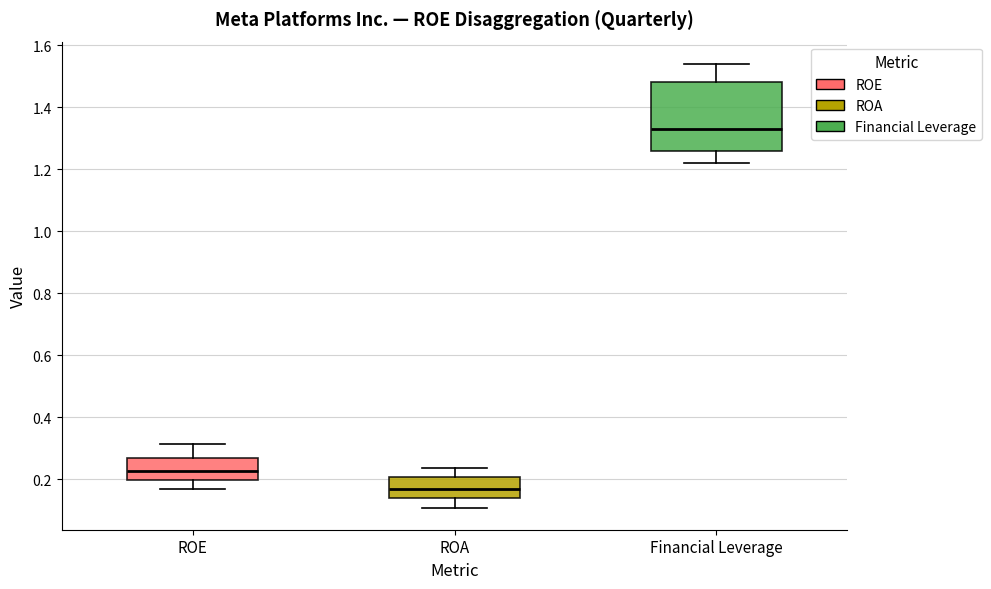

Reading left to right, read every box against the y-axis: the position of its median line, the range the box covers, and the ends of its whiskers. The values are not printed on the chart, so give them approximately, as read against the axis.

ROE: median 0.22, box 0.20 to 0.26, whiskers 0.16 to 0.32
ROA: median 0.18, box 0.14 to 0.20, whiskers 0.10 to 0.24
Financial Leverage: median 1.34, box 1.26 to 1.48, whiskers 1.22 to 1.54